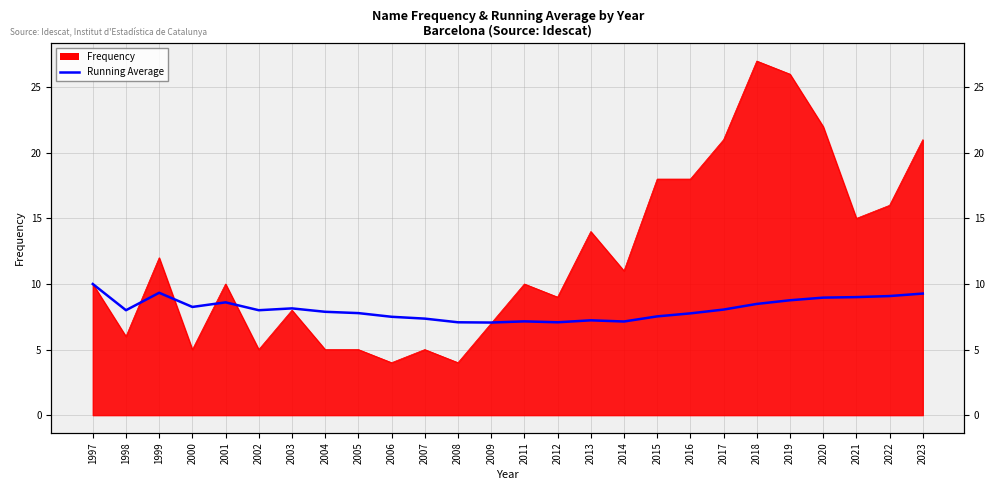

How many lines are shown in the chart?

1